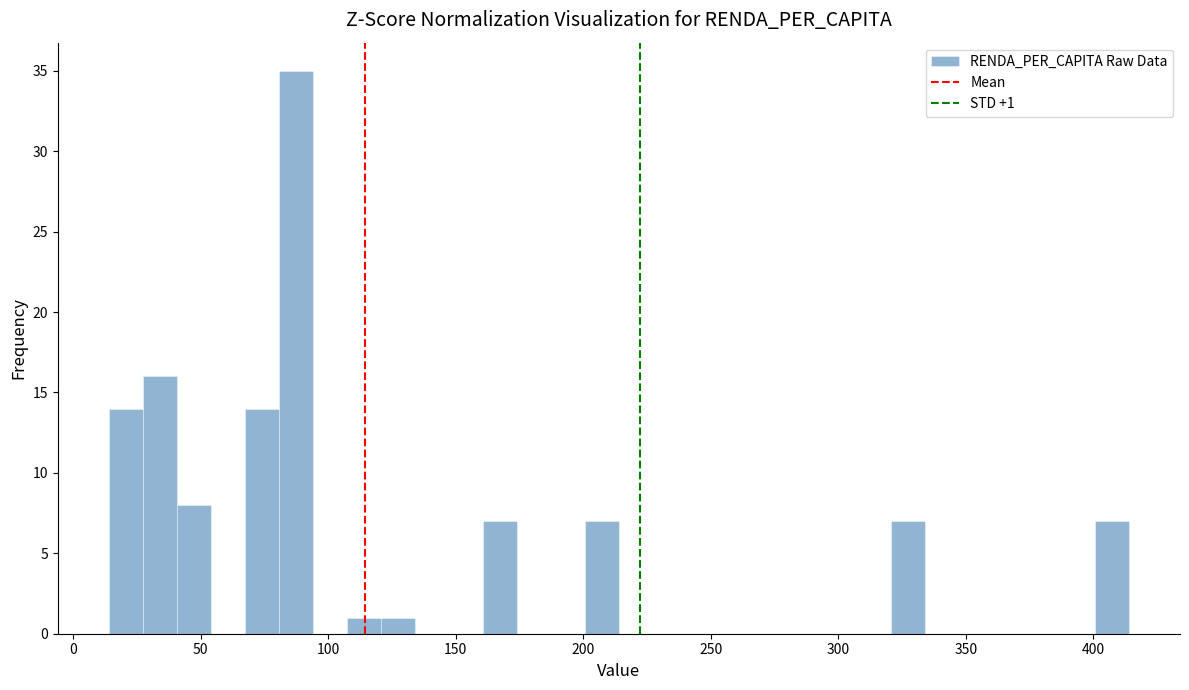

Read against the x-axis, roughly where is the centre of the tallest bar?

85